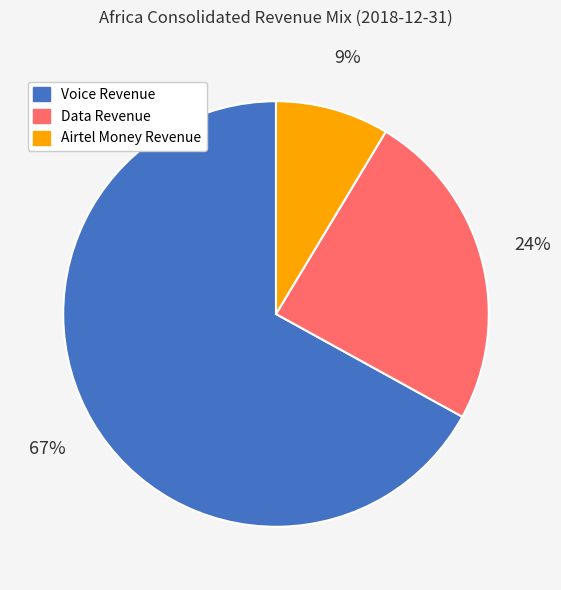

To the nearest percent, what portion does Data Revenue represent?

24%